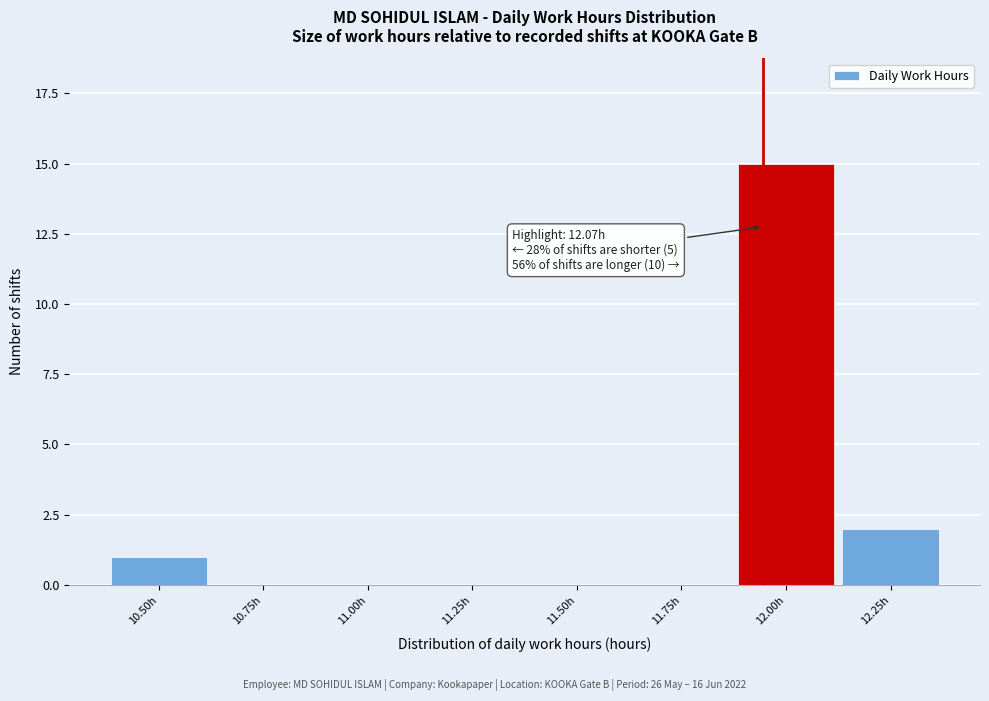

Reading left to right, what are all the values shown in this chart?

10.50h=1	10.75h=0	11.00h=0	11.25h=0	11.50h=0	11.75h=0	12.00h=15	12.25h=2